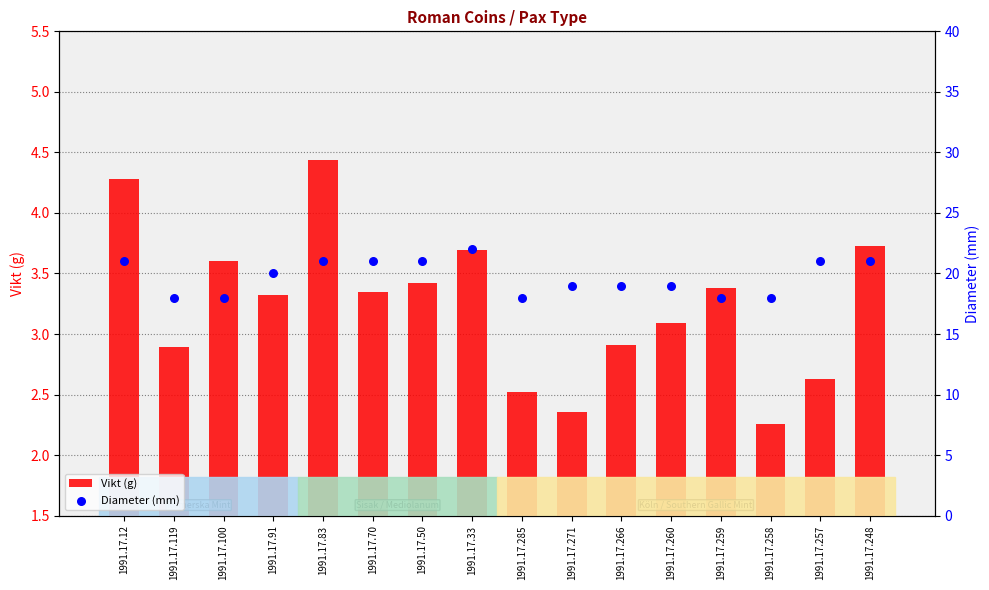

Which series reaches the minimum Y coordinate?

Vikt (g)